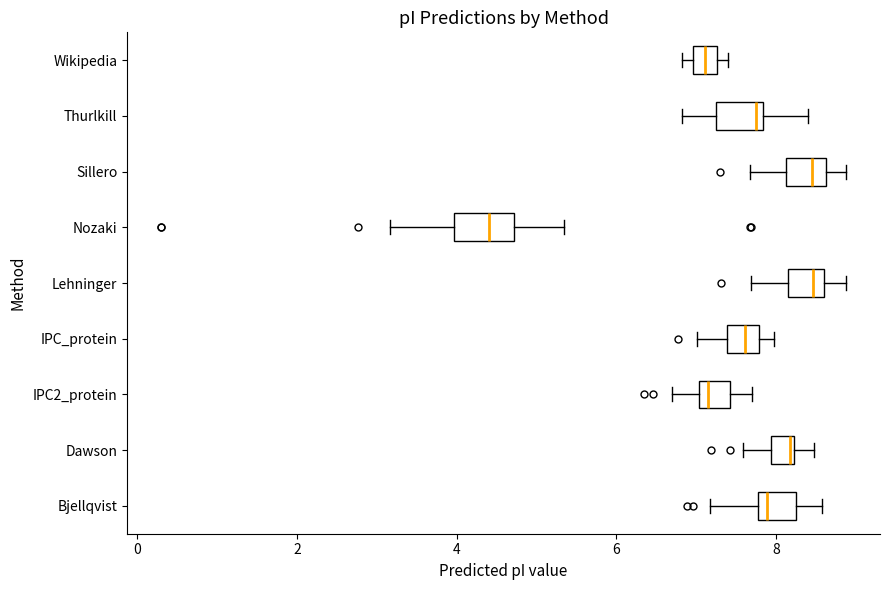

Where is the right edge of the box for IPC_protein on the x-axis? The values are not printed on the chart, so give them approximately, as read against the axis.

7.8